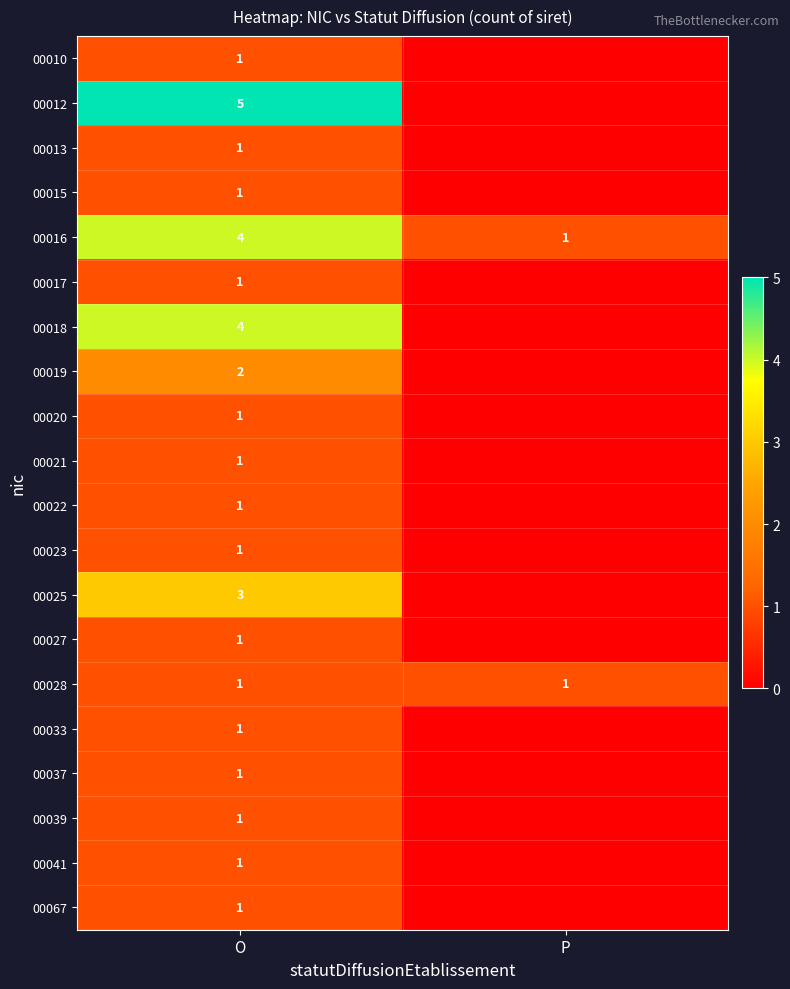

What is the spread (max minus min) of values at O?

4